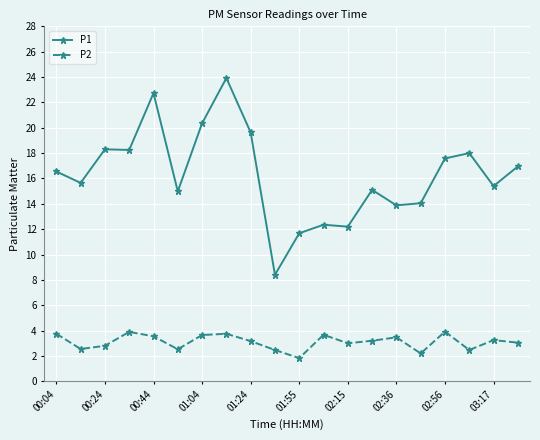

True or false: P2 and P1 intersect in this chart.

False